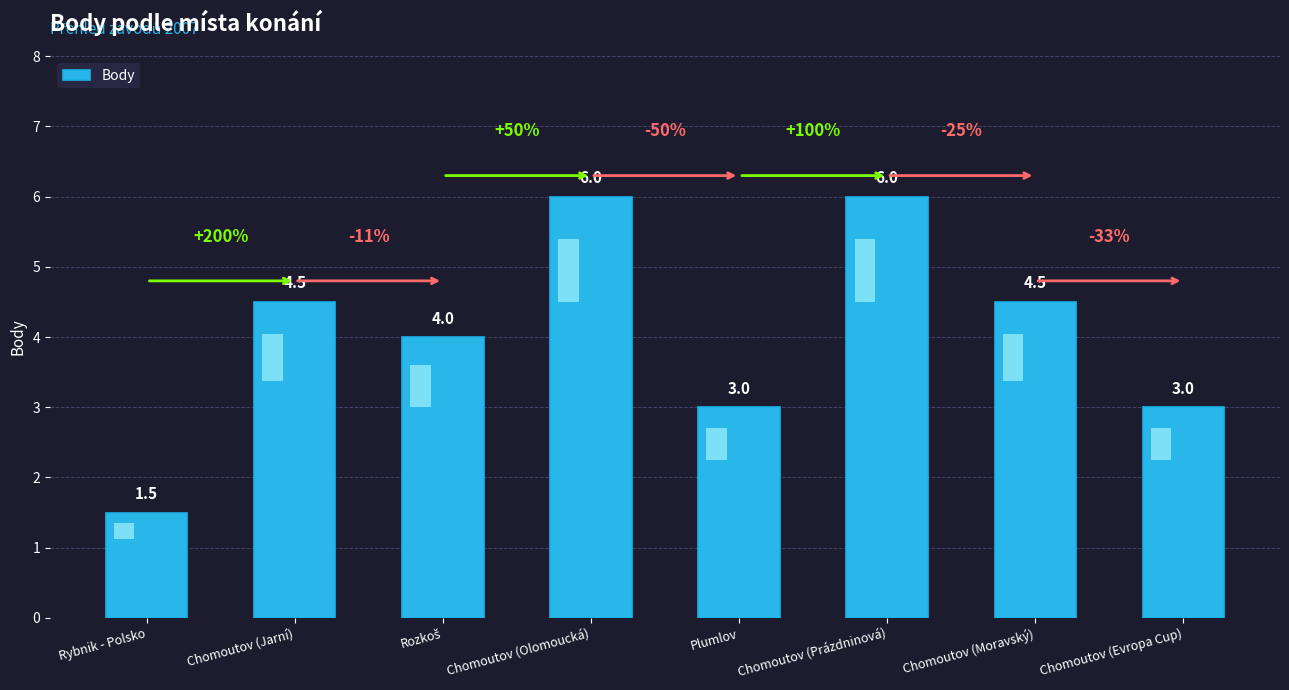

Where does the data first go above 4?

Chomoutov (Jarní)